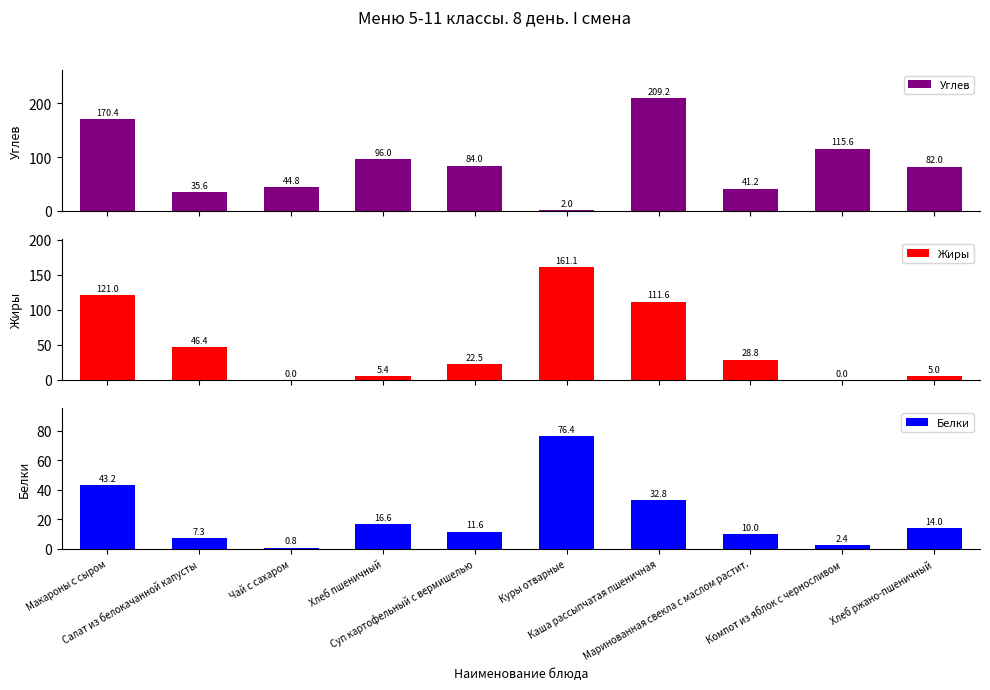

Reading right to left, list all the values displayed in this chart.

Углев: 82.0	115.6	41.2	209.2	2.0	84.0	96.0	44.8	35.6	170.4
Жиры: 5.0	0.0	28.8	111.6	161.1	22.5	5.4	0.0	46.4	121.0
Белки: 14.0	2.4	10.0	32.8	76.4	11.6	16.6	0.8	7.3	43.2